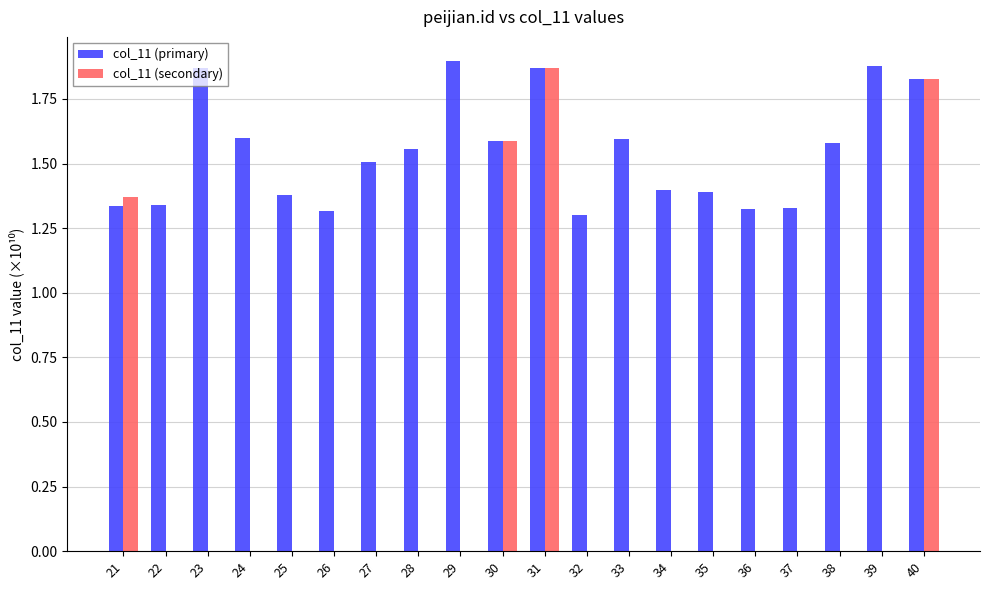

How many col_11 (primary) values are between 1 and 2?

20